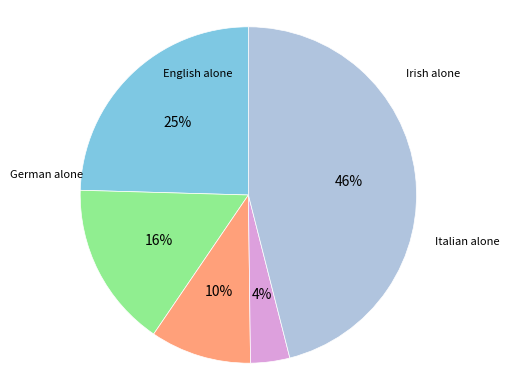

Does any single category account for the majority?

No